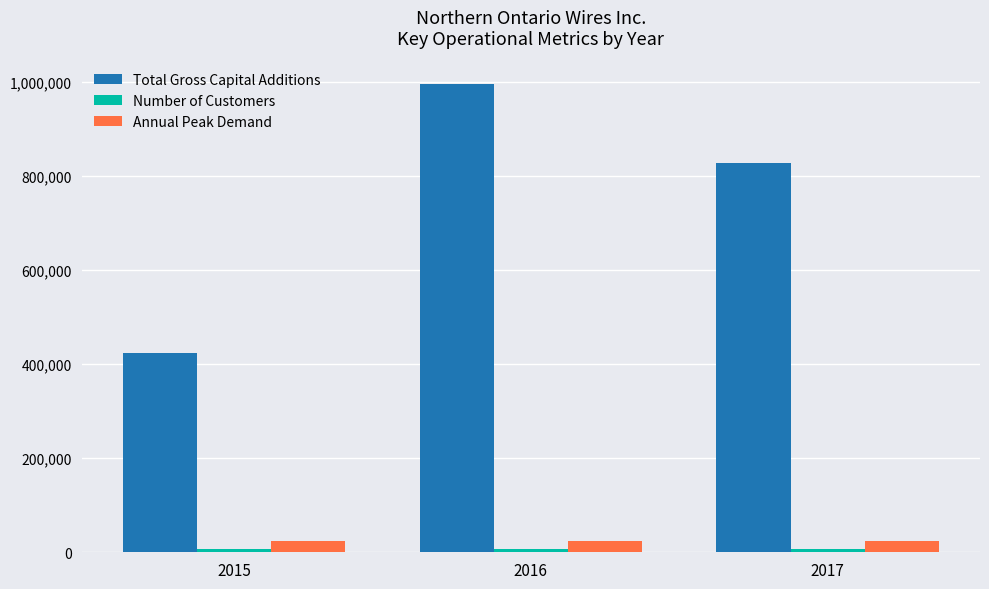

Which series has the widest spread of values?

Total Gross Capital Additions